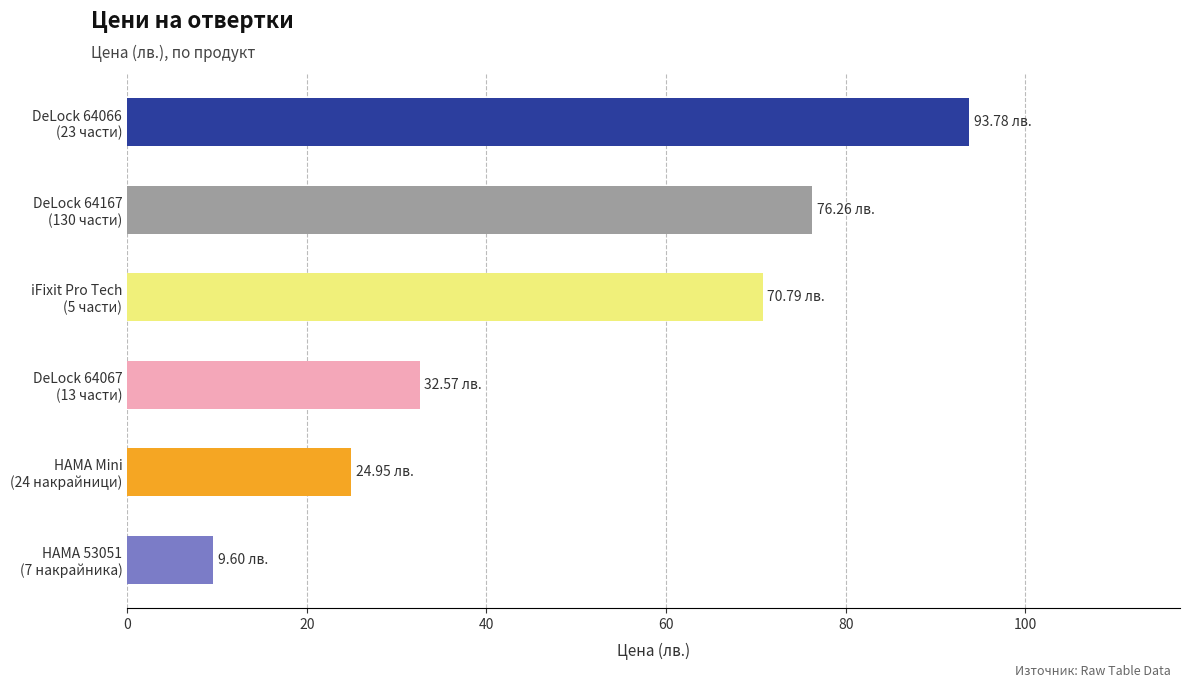

What is the average value?

51.3